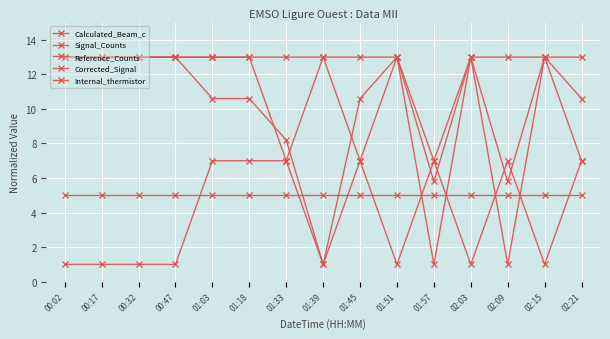

How many values in the Corrected_Signal series exceed 10?

11